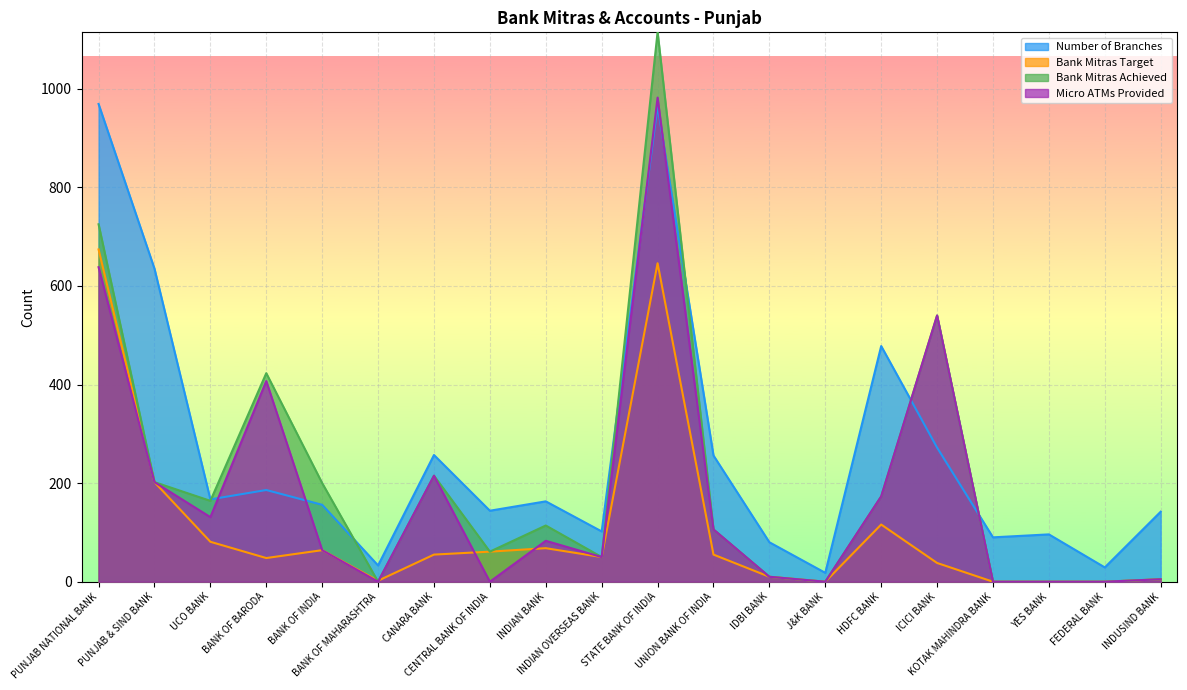

At which label does Bank Mitras Target reach its peak?

PUNJAB NATIONAL BANK